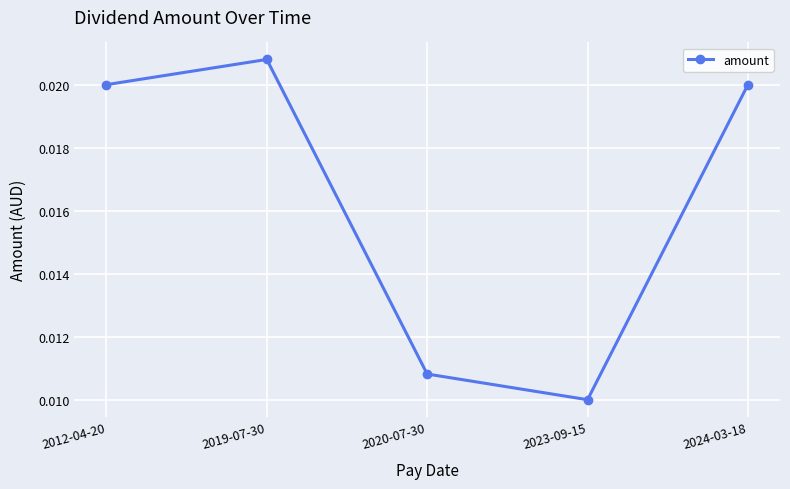

How many lines are shown in the chart?

1